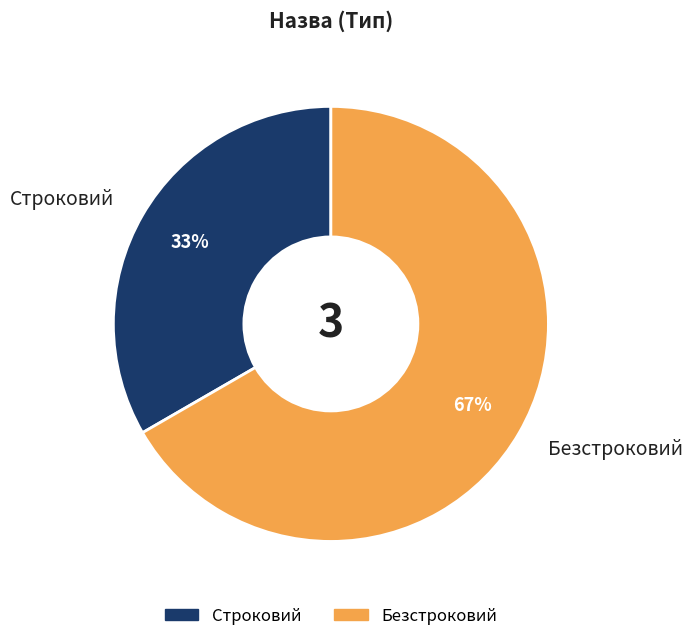

Does any single category account for the majority?

Yes